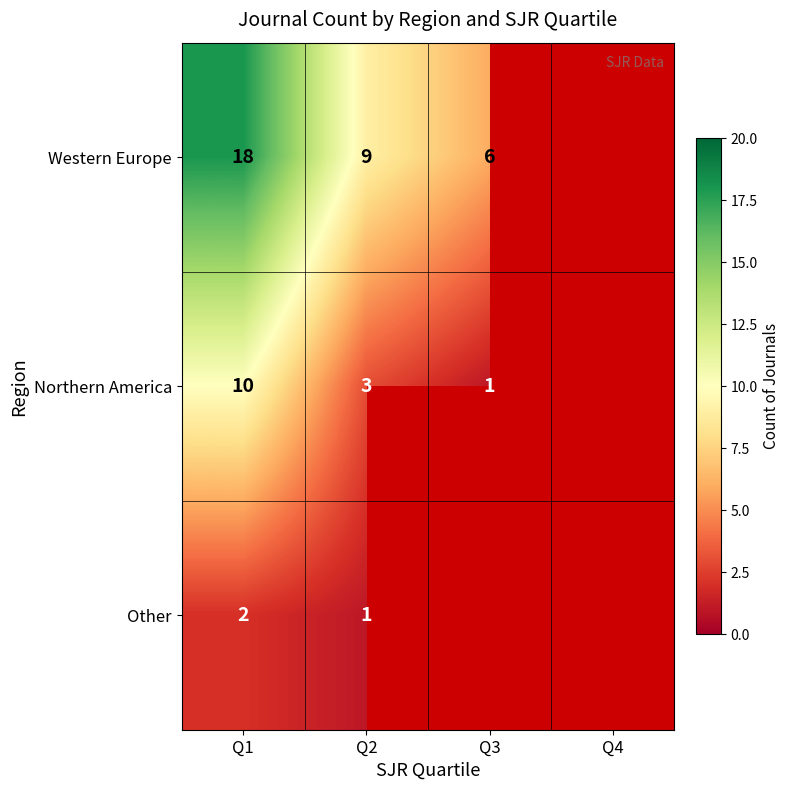

Is it true that Western Europe equals 6 at Q3?

True